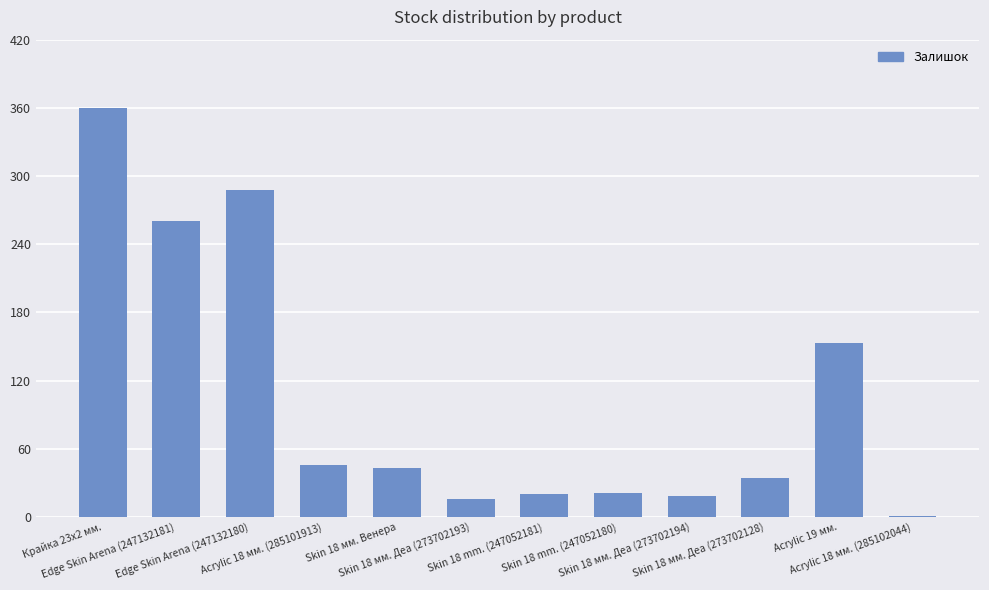

Does the chart contain stacked bars?

No